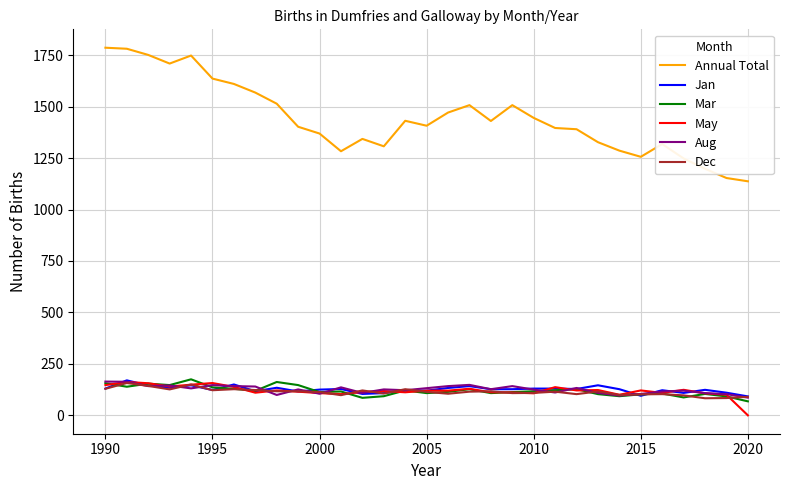

Which series has the largest range (max minus min)?

Annual Total